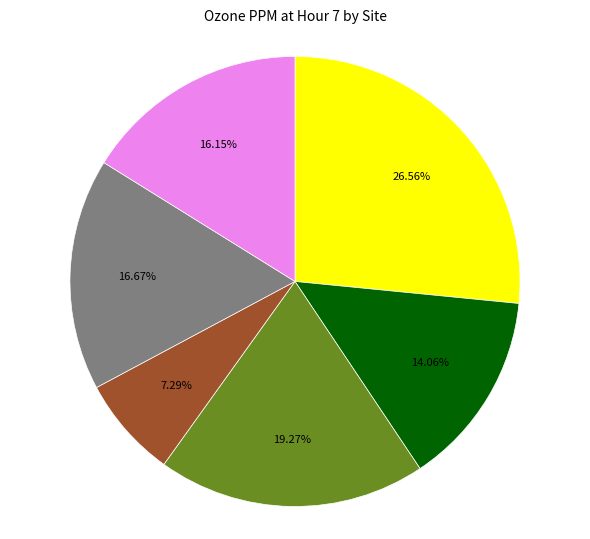

Is there a majority slice in this chart?

No